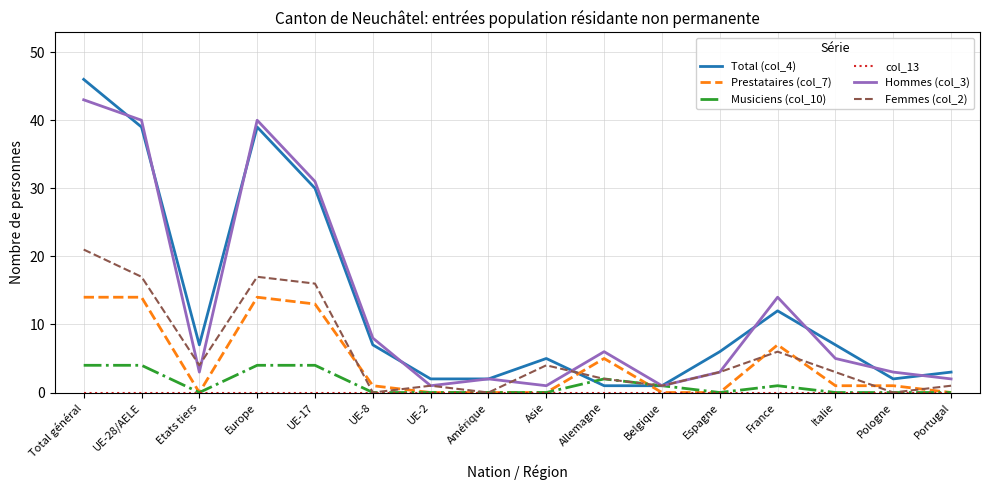

At which category is the sum across all series the highest?

Total général